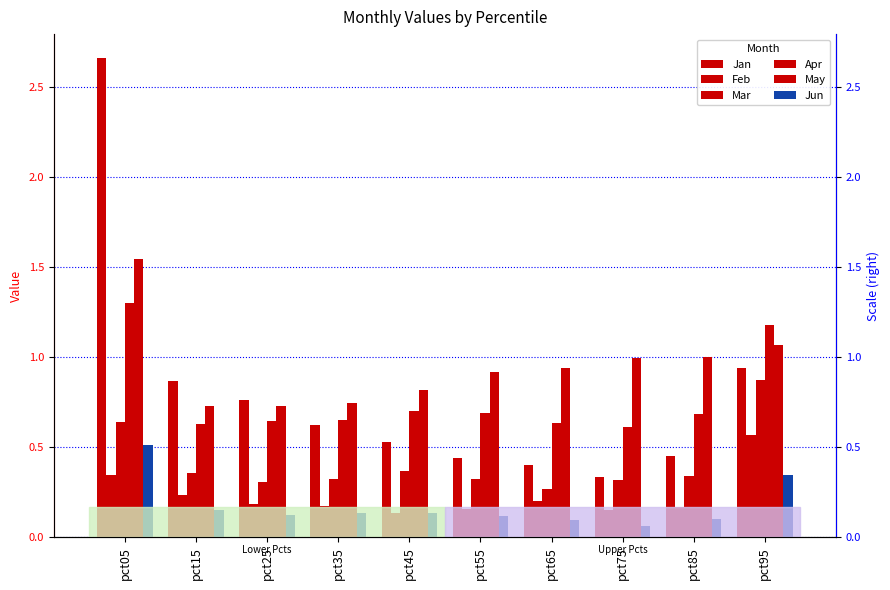

Does the chart contain any negative values?

No